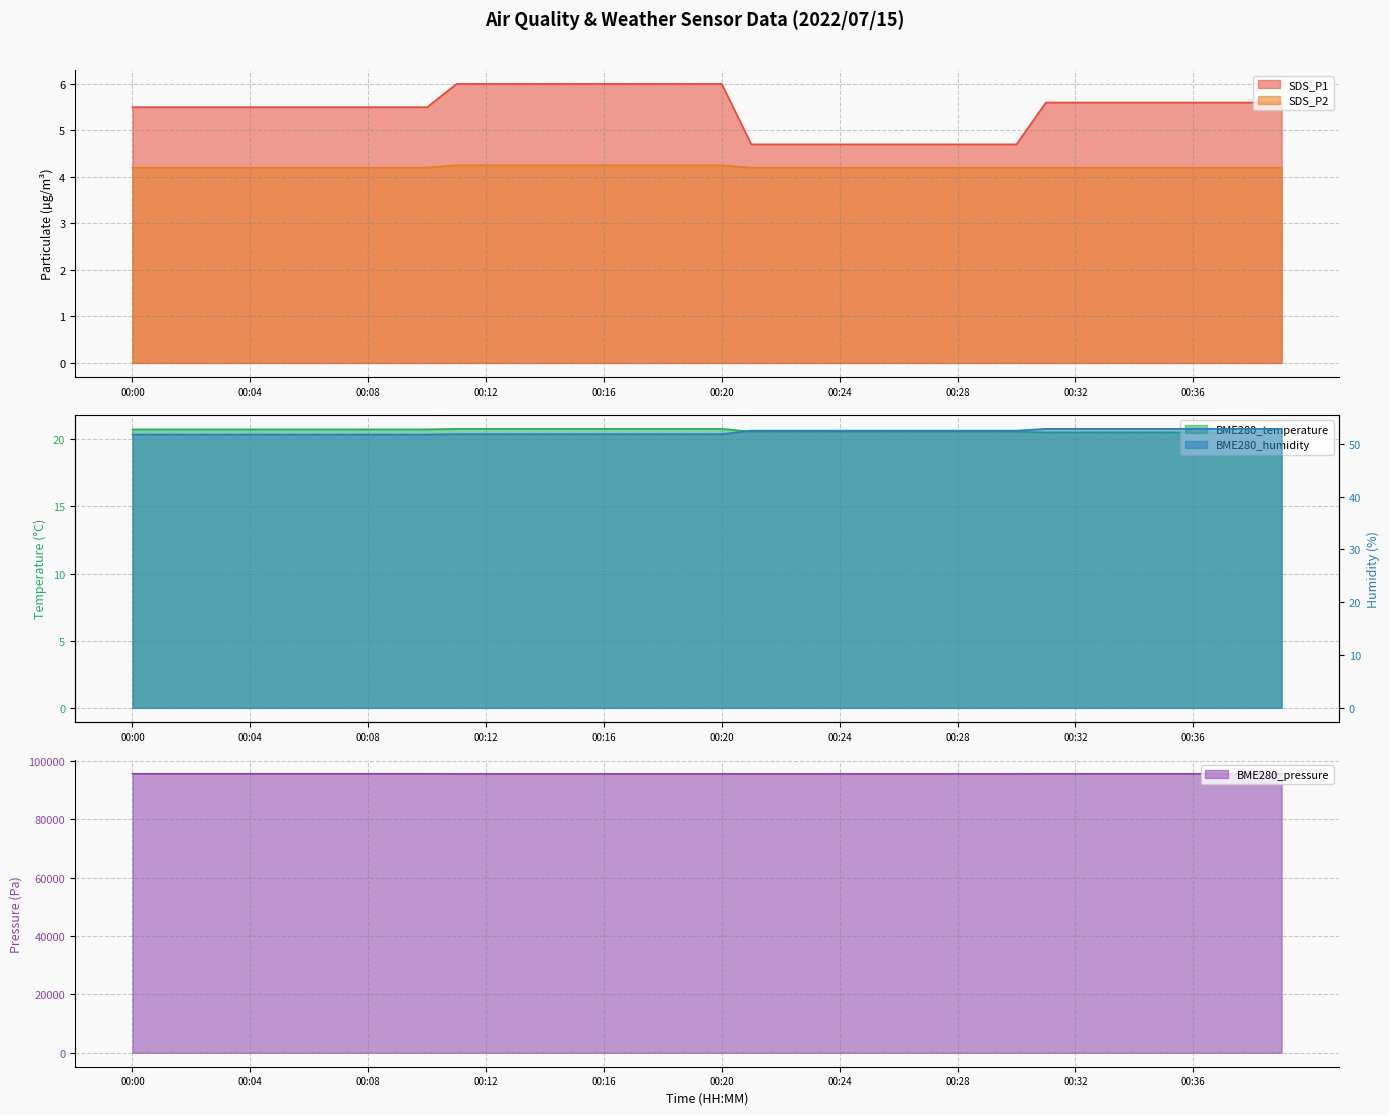

True or false: BME280_temperature and SDS_P2 intersect in this chart.

False